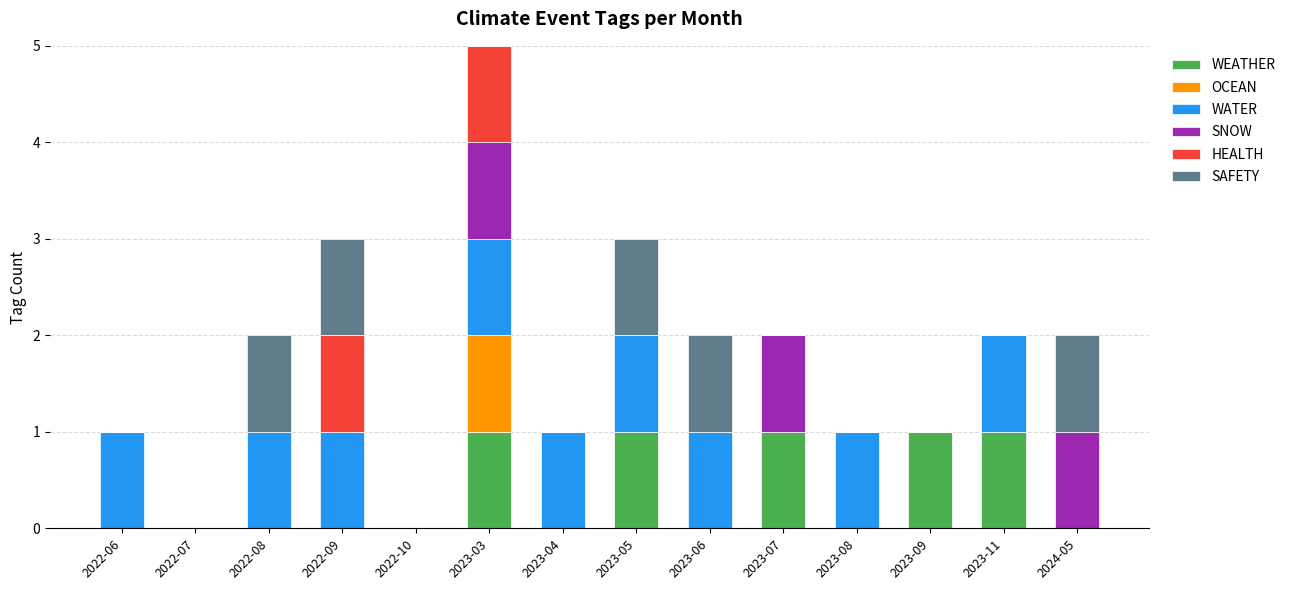

How many distinct data groups are displayed?

6